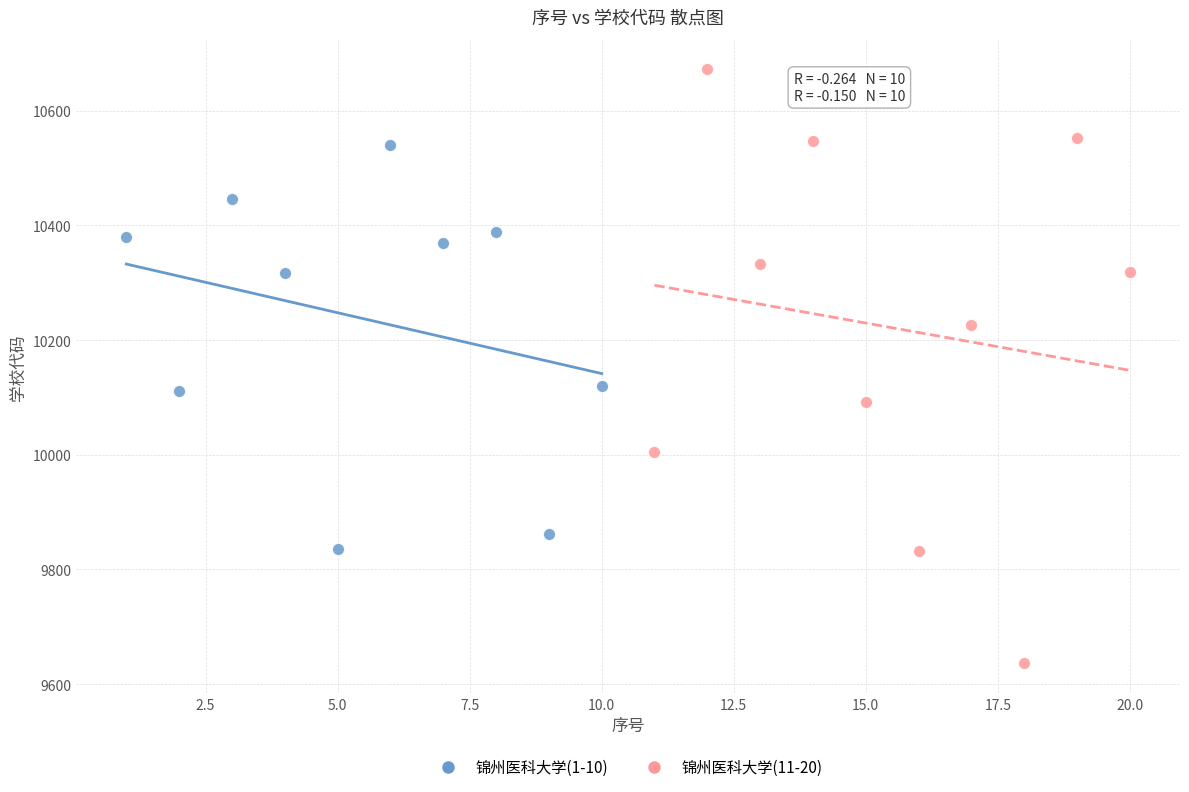

Which series reaches the minimum Y coordinate?

锦州医科大学(11-20)